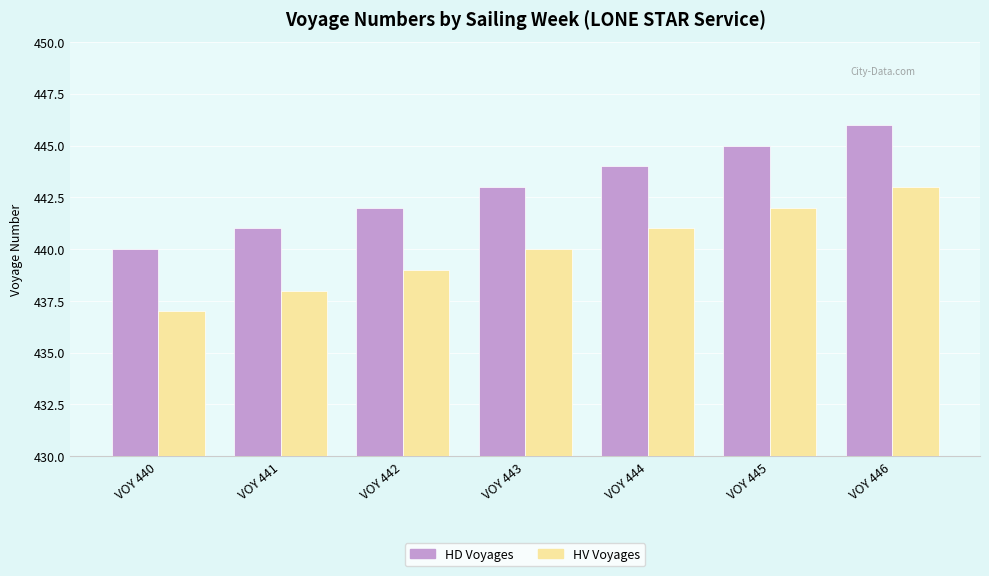

Read the HV Voyages value at VOY 440.

437